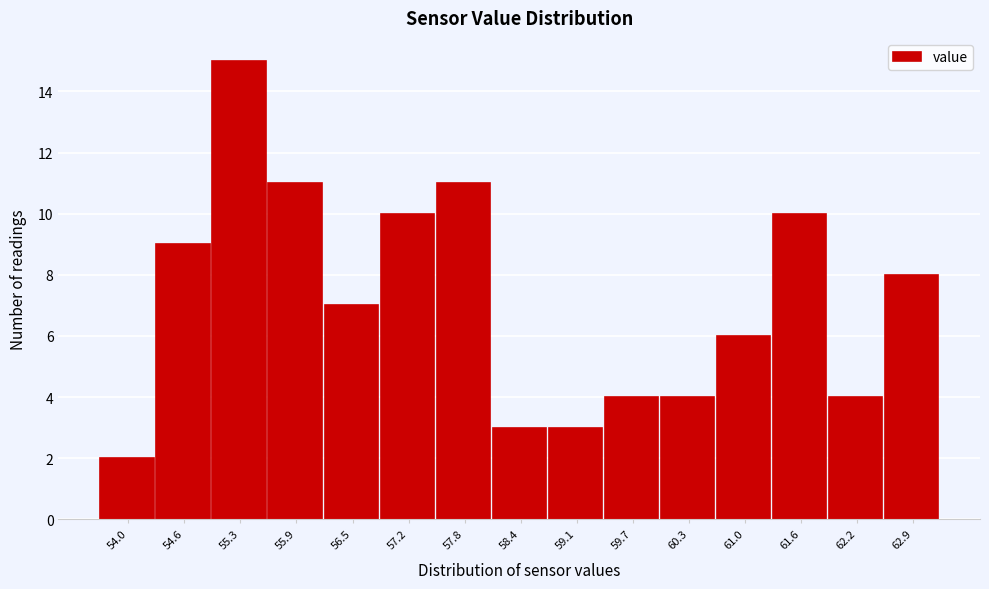

Reading right to left, transcribe all the data shown in this chart.

8	4	10	6	4	4	3	3	11	10	7	11	15	9	2